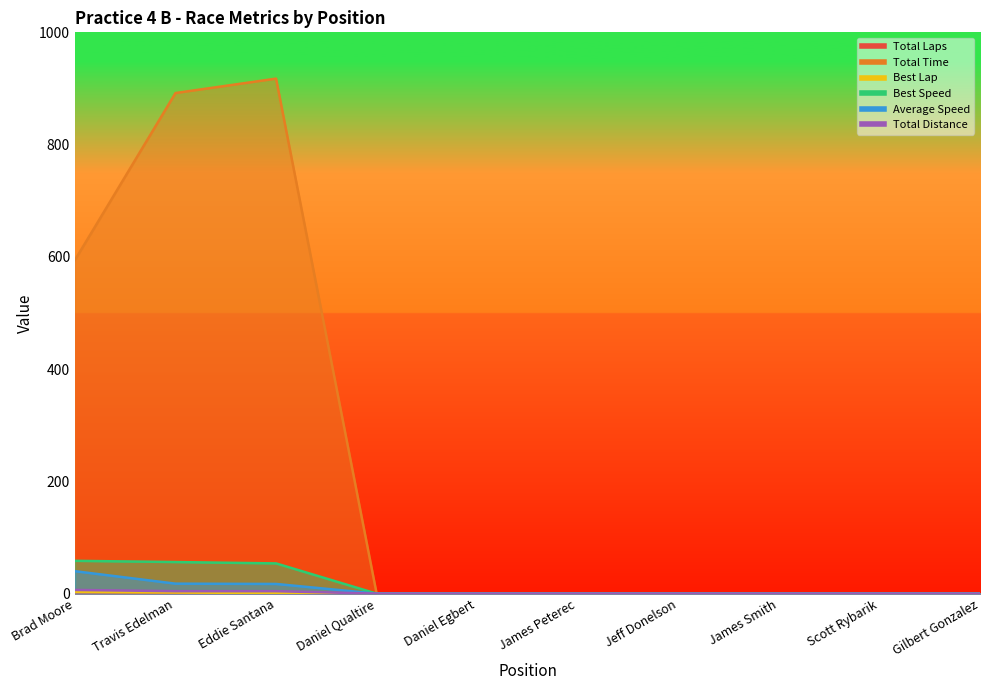

Between Daniel Egbert and Daniel Qualtire, which is larger?

Daniel Egbert